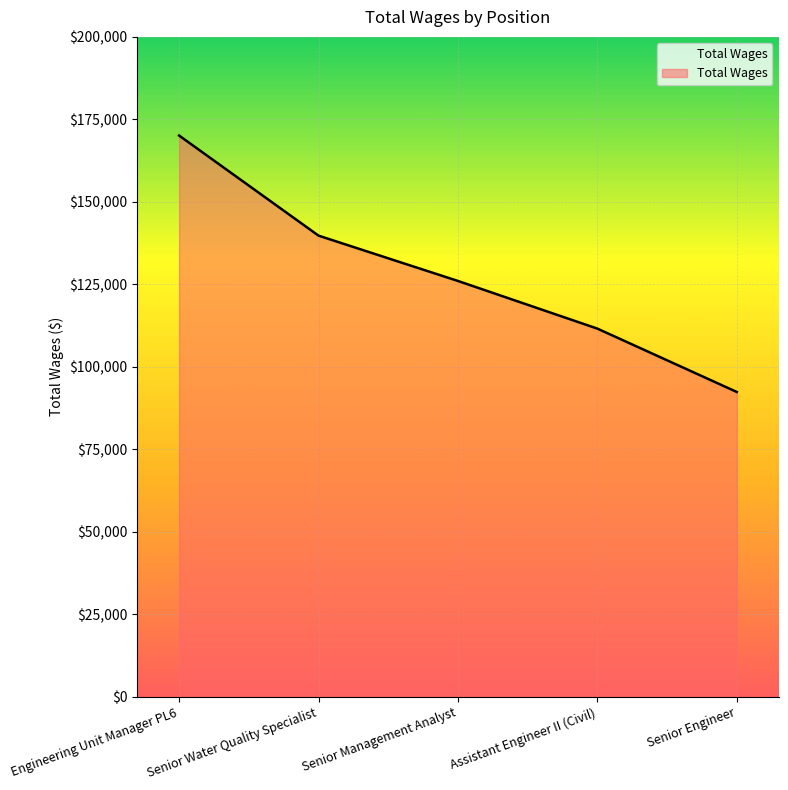

What is the change in value from Engineering Unit Manager PL6 to Assistant Engineer II (Civil)?

-58508